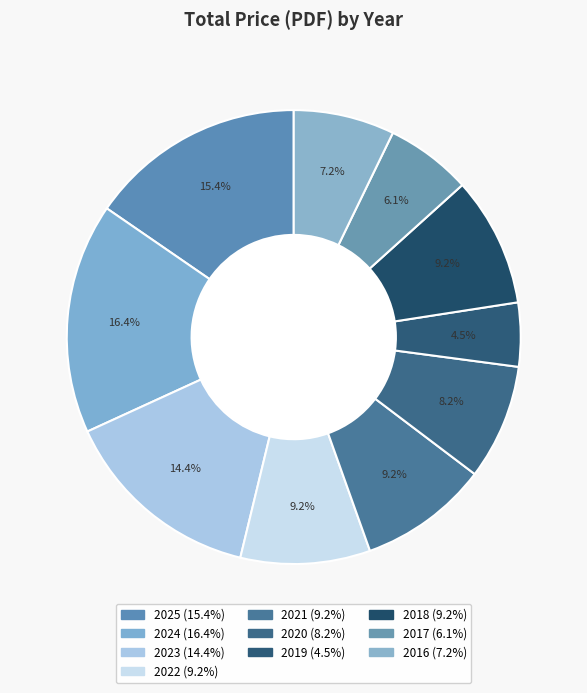

Count the number of slices in the pie.

10